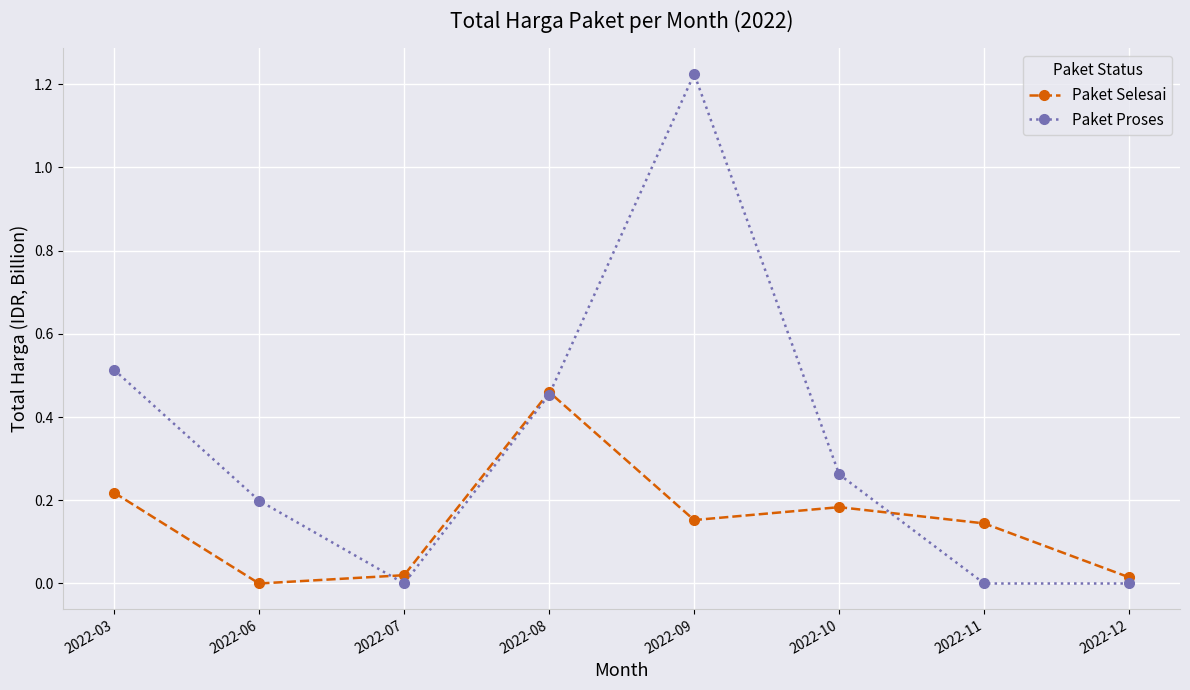

List the series in order of their peak value, highest first.

Paket Proses, Paket Selesai